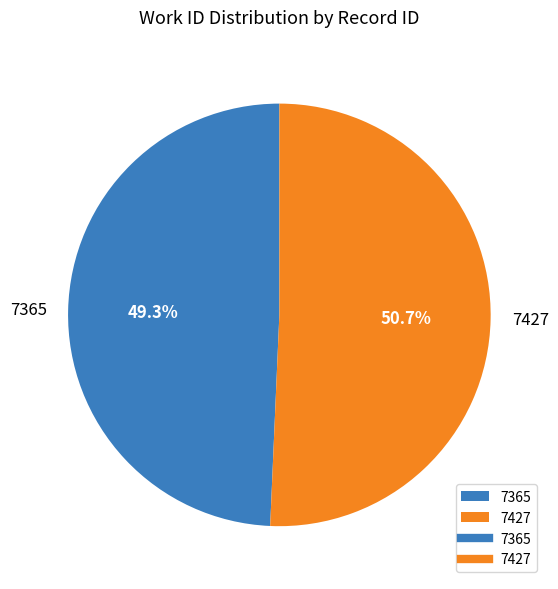

Which slice is the smallest?

7365